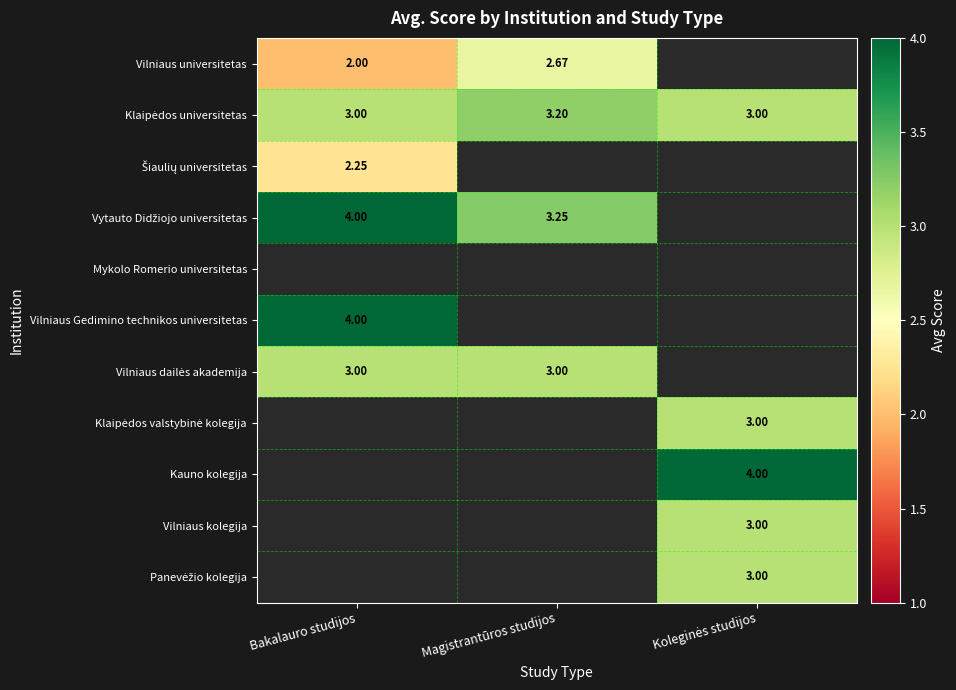

What is the difference between the maximum and minimum values in the Klaipėdos universitetas series?

0.2